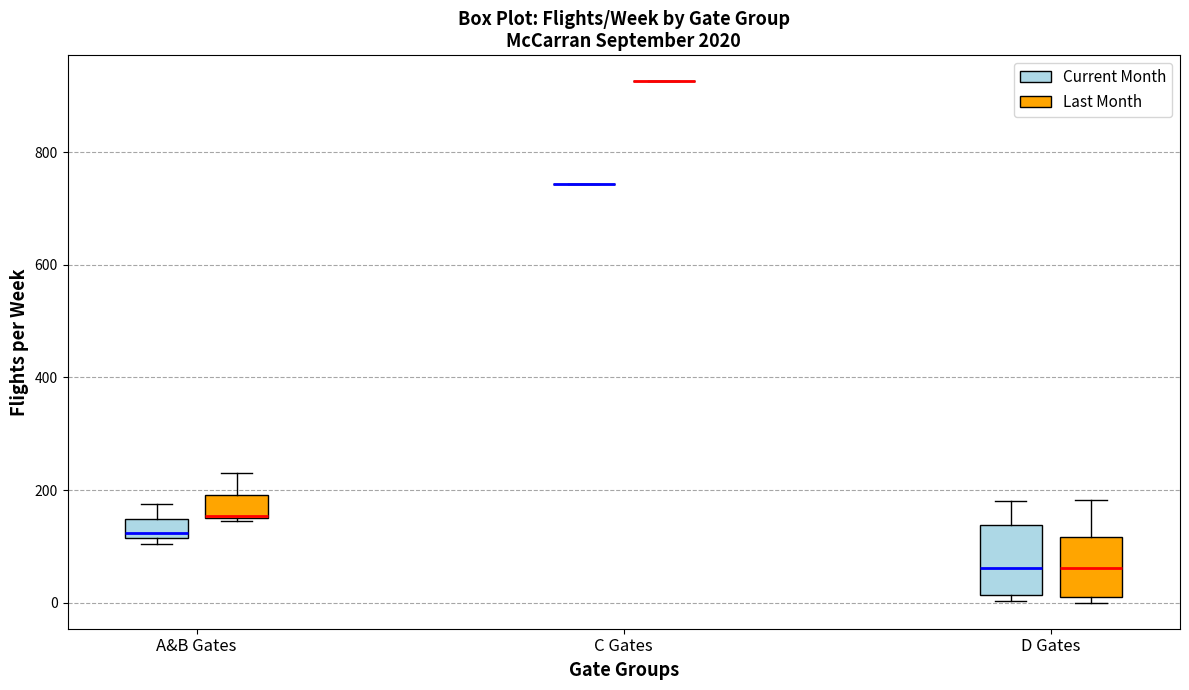

Reading left to right, read every box against the y-axis: the position of its median line, the range the box covers, and the ends of its whiskers. The values are not printed on the chart, so give them approximately, as read against the axis.

A&B Gates (Current Month): median 120 (just above the box's lower edge), box 120 to 140, whiskers 100 to 180
A&B Gates (Last Month): median 160, box 140 to 200, whiskers 140 to 220
C Gates (Current Month): box collapsed to a line at 740, whiskers 740 to 740
C Gates (Last Month): box collapsed to a line at 920, whiskers 920 to 920
D Gates (Current Month): median 60, box 20 to 140, whiskers 0 to 180
D Gates (Last Month): median 60, box 0 to 120, whiskers 0 (just below the box's lower edge) to 180